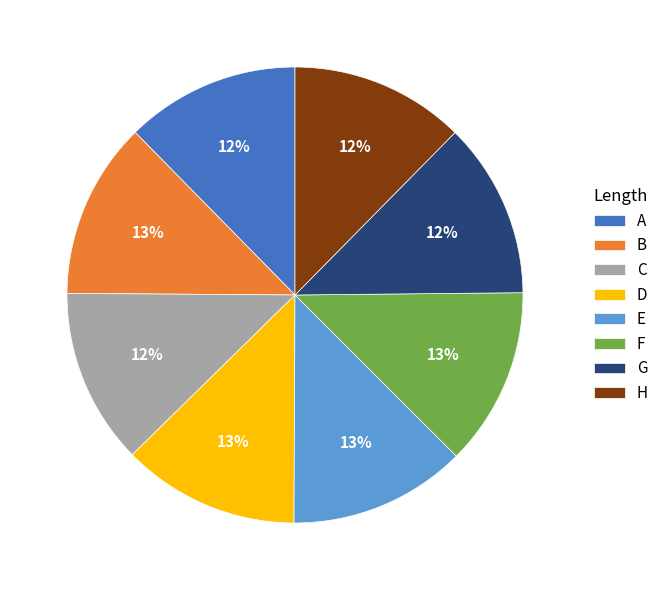

To the nearest percent, what portion does C represent?

12%